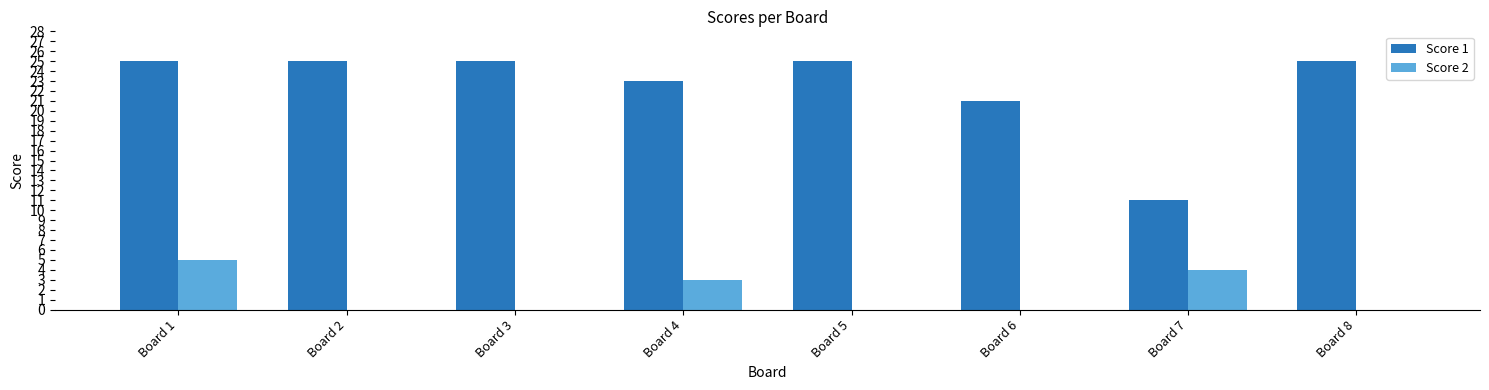

True or false: Score 2 has a value of 0 at Board 5.

True